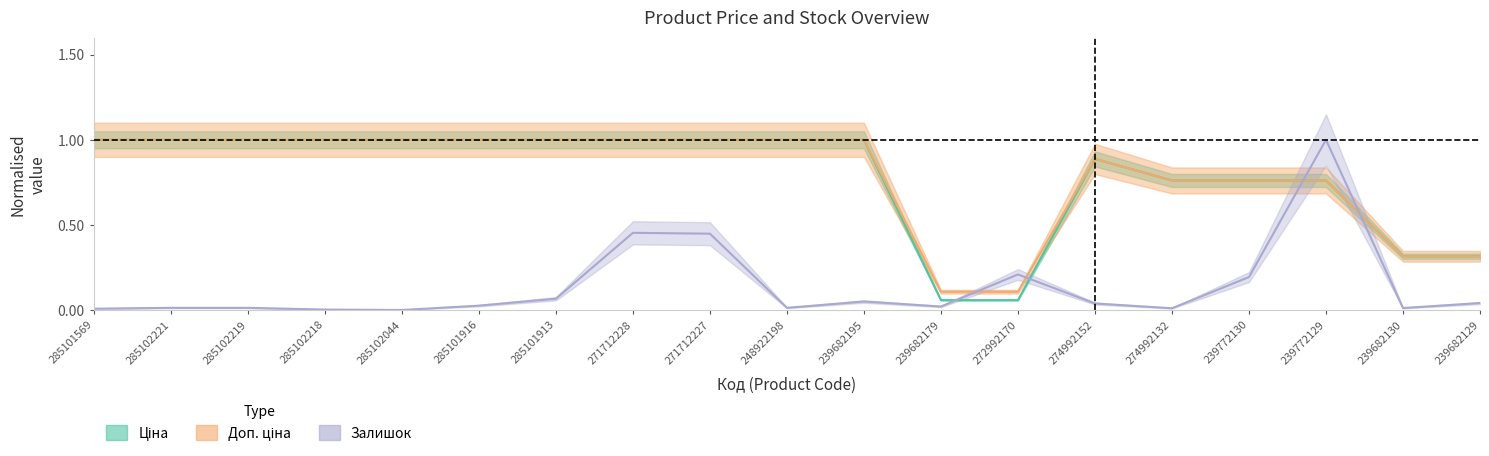

What is the sum of the Ціна values at 272992170 and 271712228?

1.1